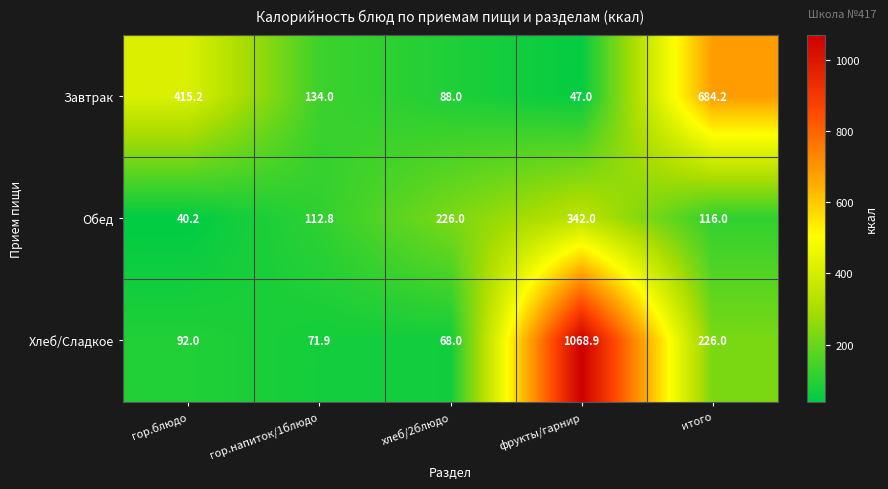

Rank the series by their average value, from highest to lowest.

Хлеб/Сладкое, Завтрак, Обед